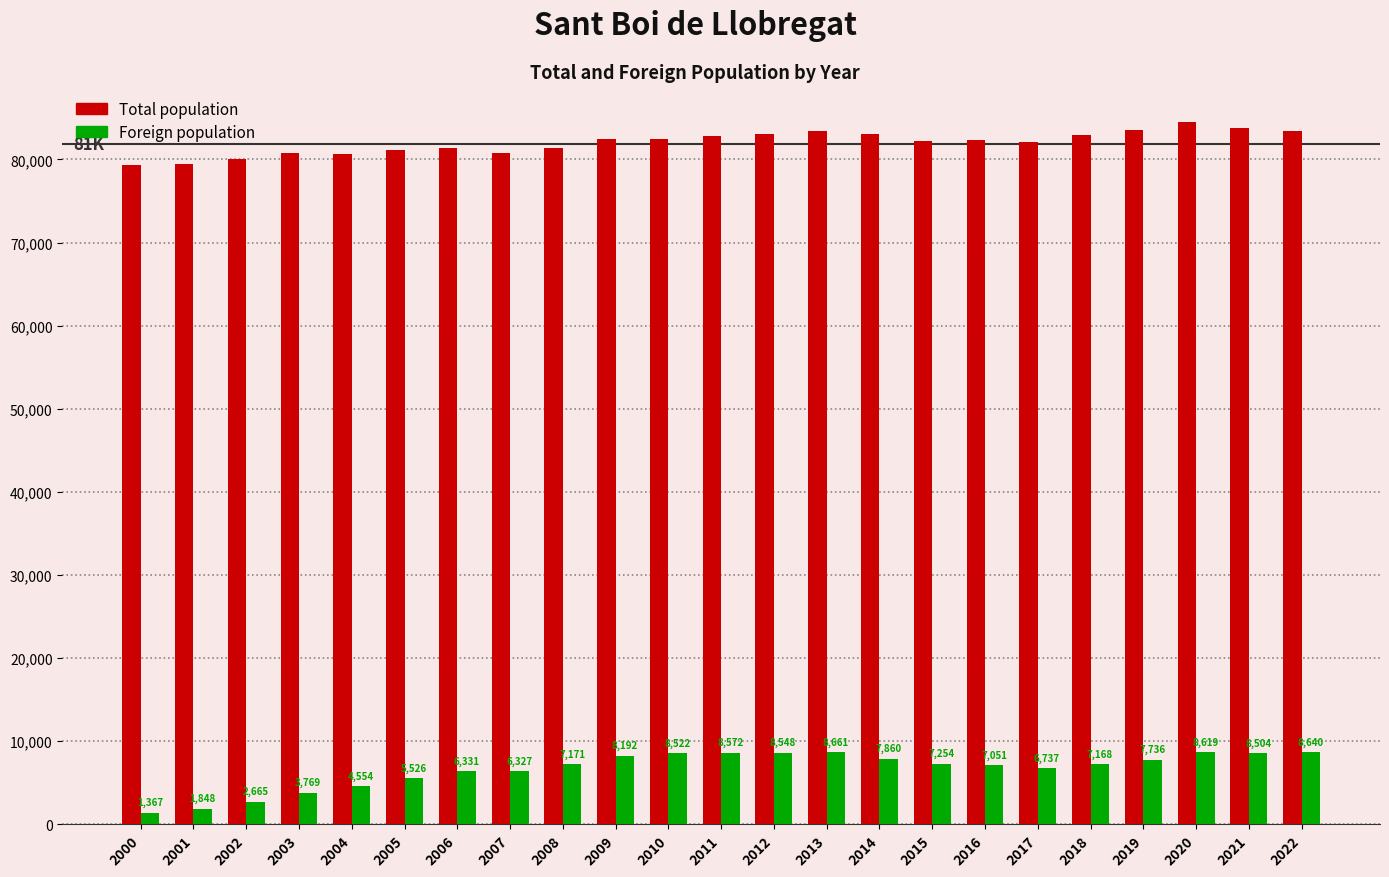

Is the value of Foreign population at 2001 greater than the value of Total population at 2015?

No